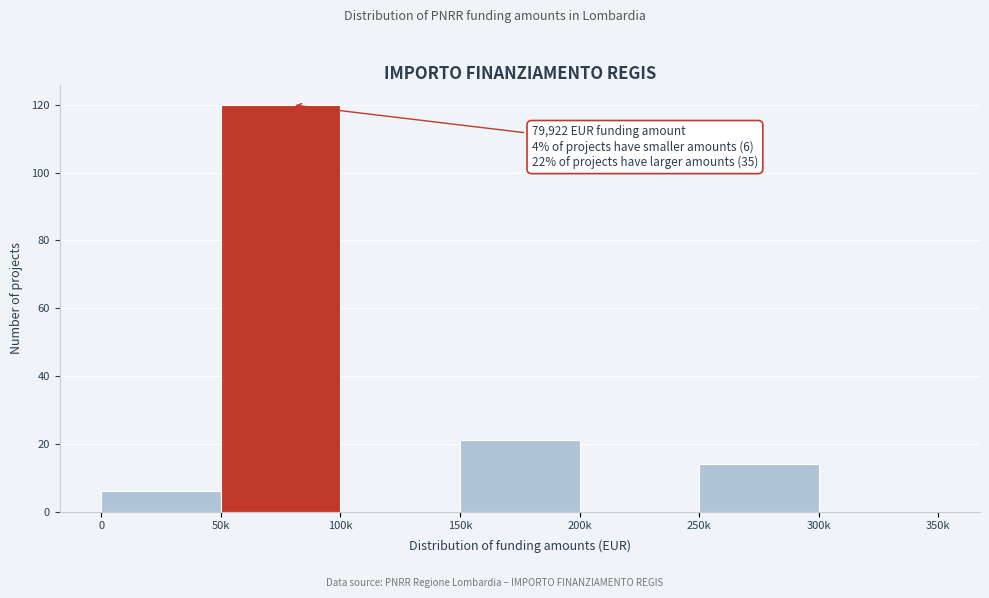

Reading left to right, list all the values displayed in this chart.

0=6	50k=120	100k=0	150k=21	200k=0	250k=14	300k=0